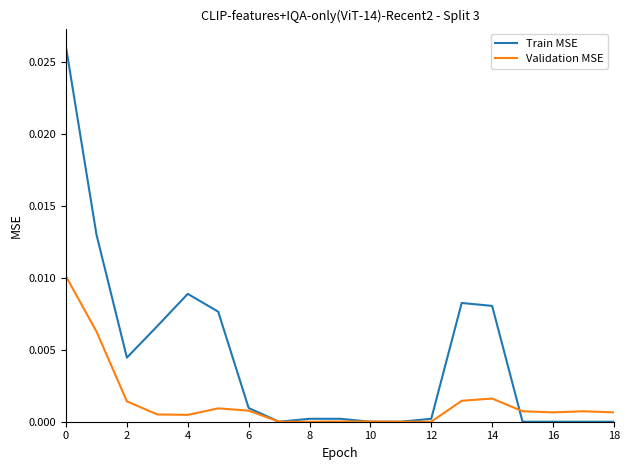

Which series ends up on top after the final intersection of Validation MSE and Train MSE?

Validation MSE